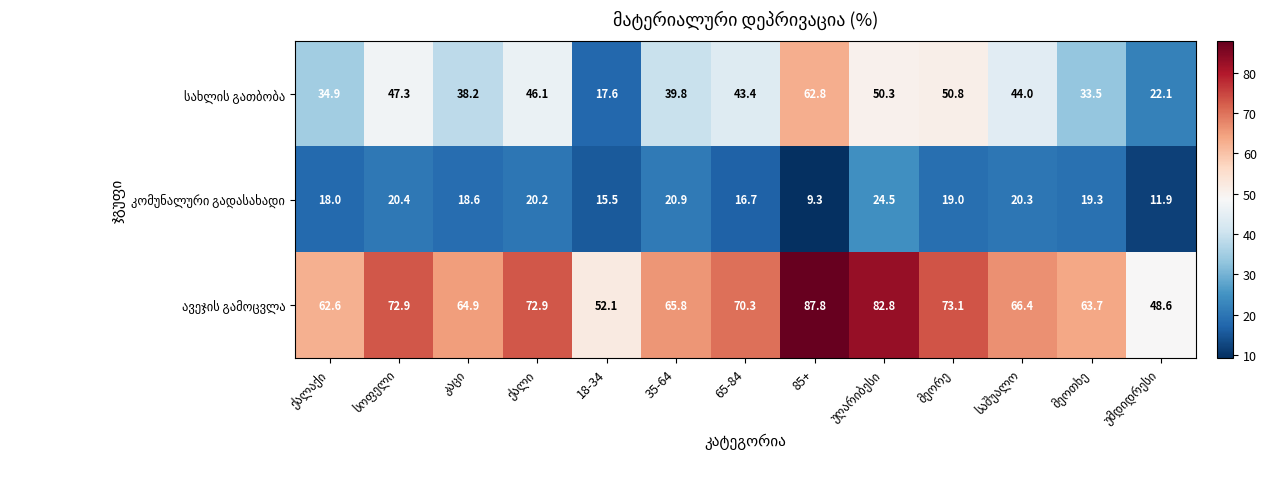

What is the total value across all series at 85+?

159.9